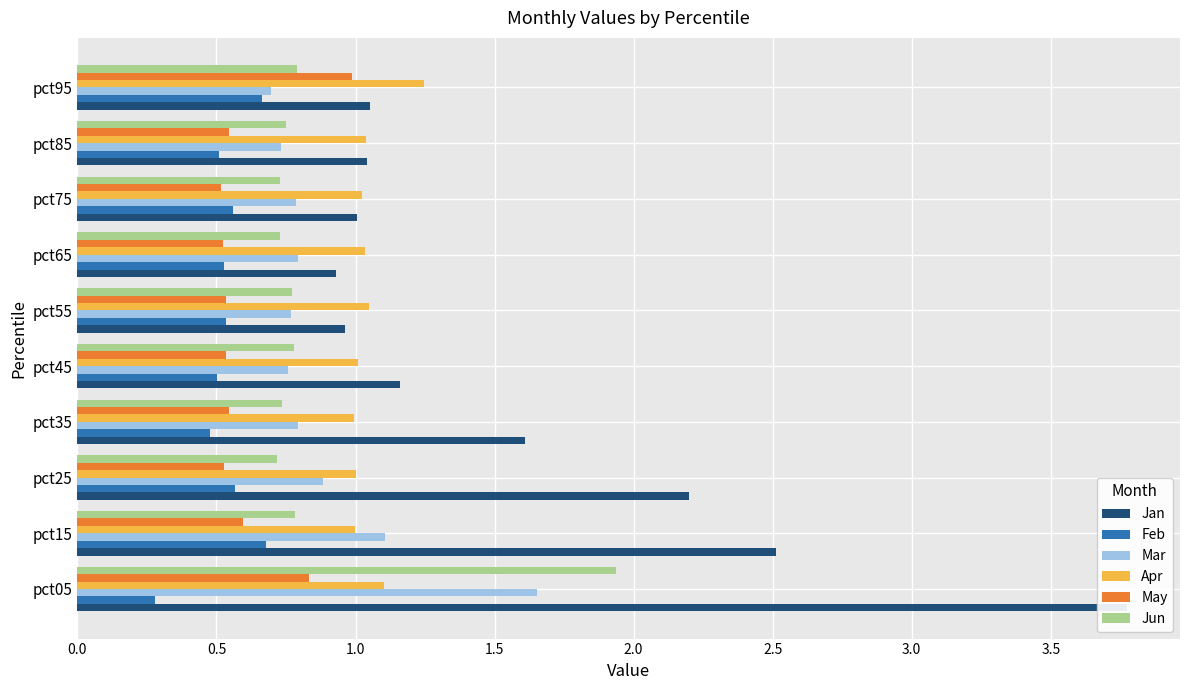

What are all the series names shown in the legend?

Jan, Feb, Mar, Apr, May, Jun